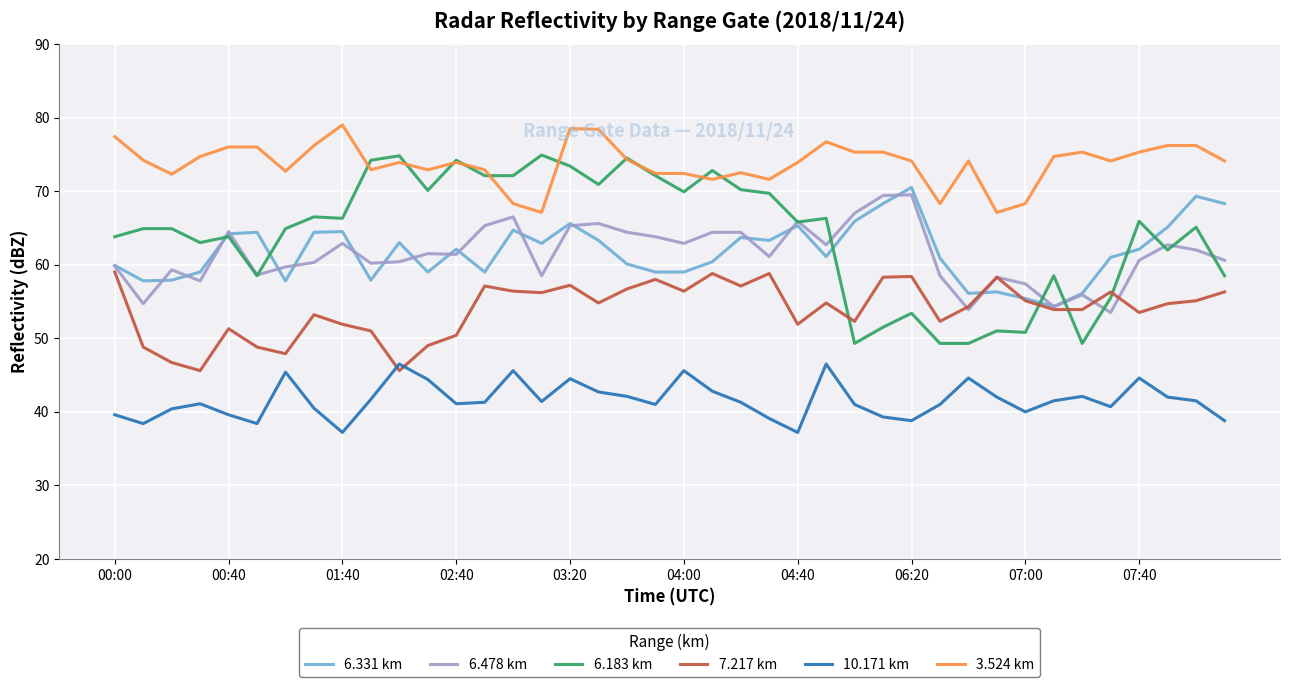

What is the greatest value displayed?

79.0